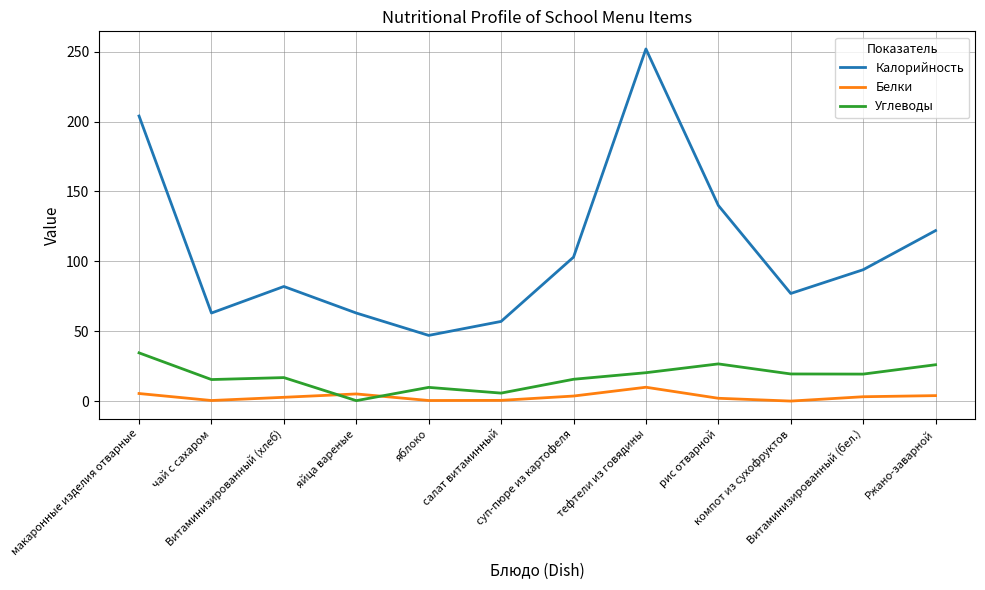

List the series in order of their peak value, highest first.

Калорийность, Углеводы, Белки